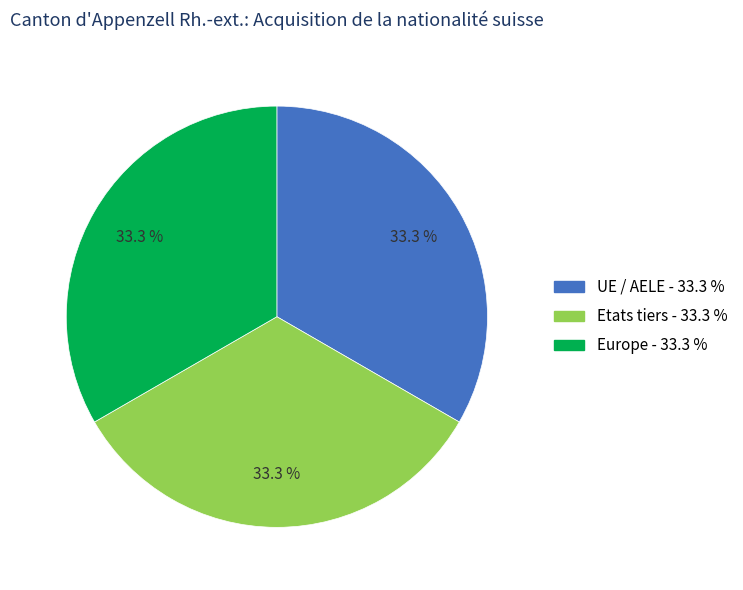

Is there a majority slice in this chart?

No